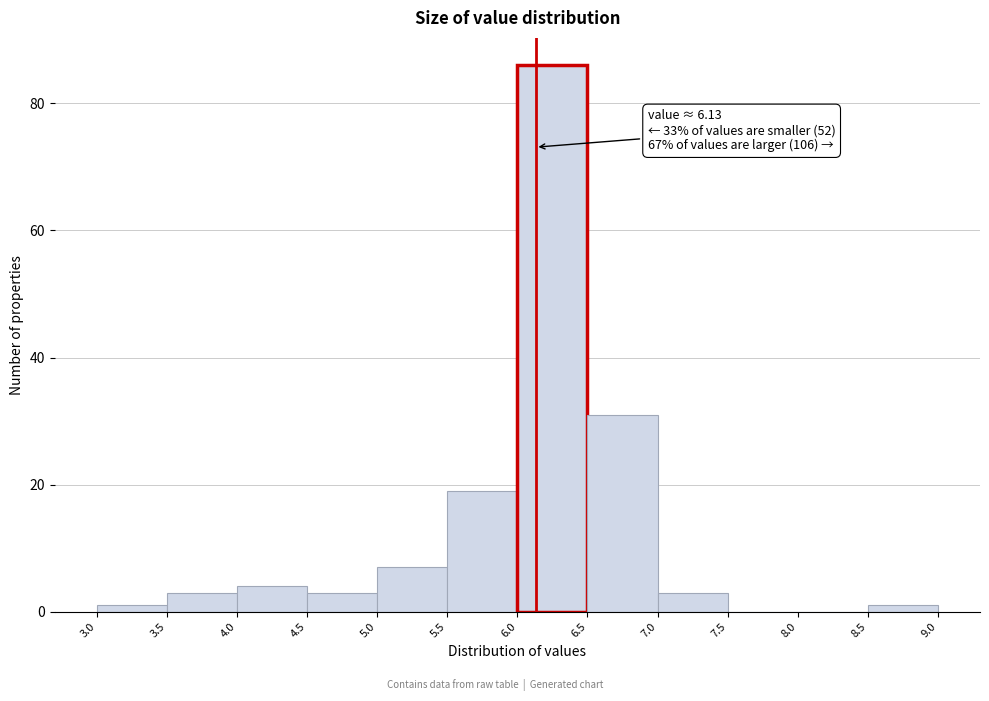

Which range on the x-axis has the tallest bar?

6.0 to 6.5